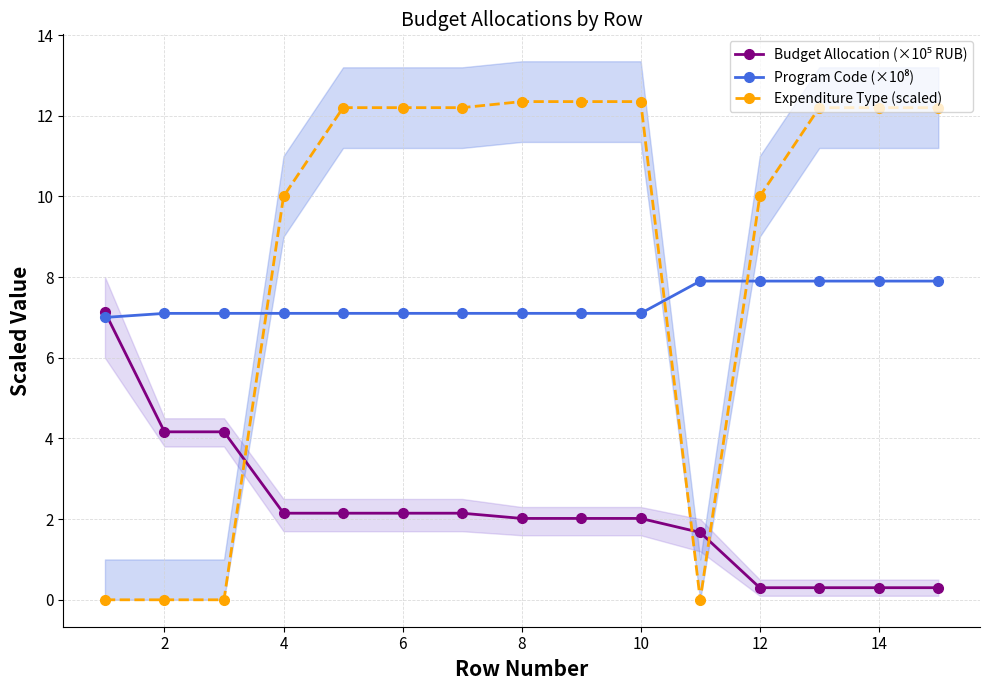

What is the total value across all series at 10?

21.4